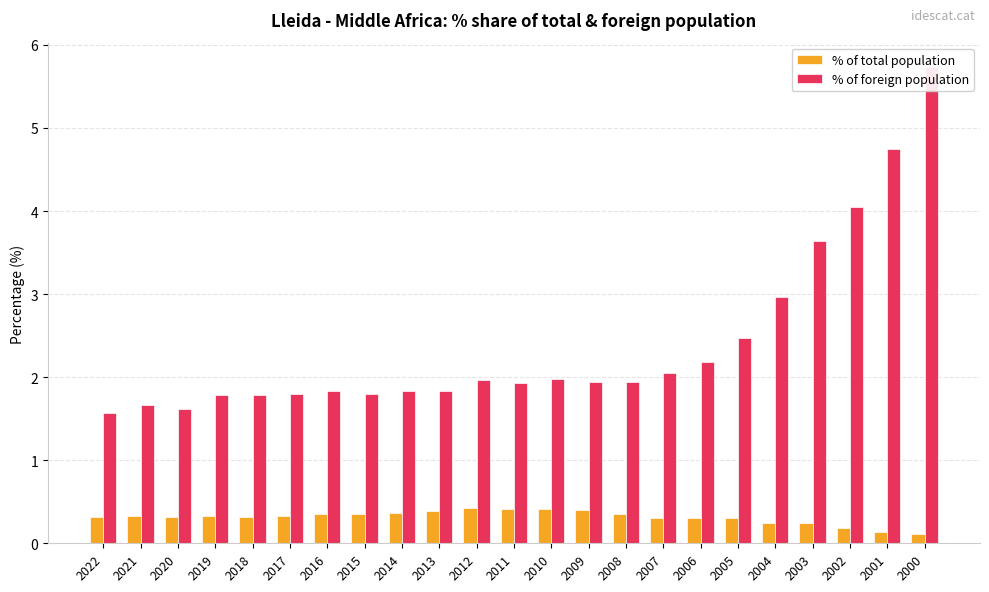

What value does the % of foreign population series have at 2005?

2.5